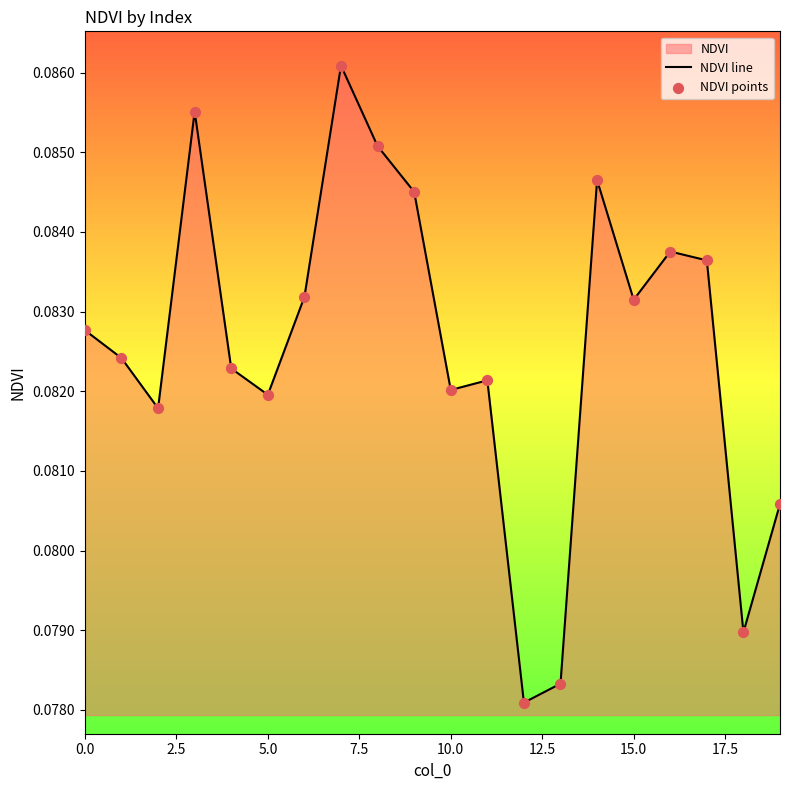

Which series reaches the minimum Y coordinate?

NDVI line